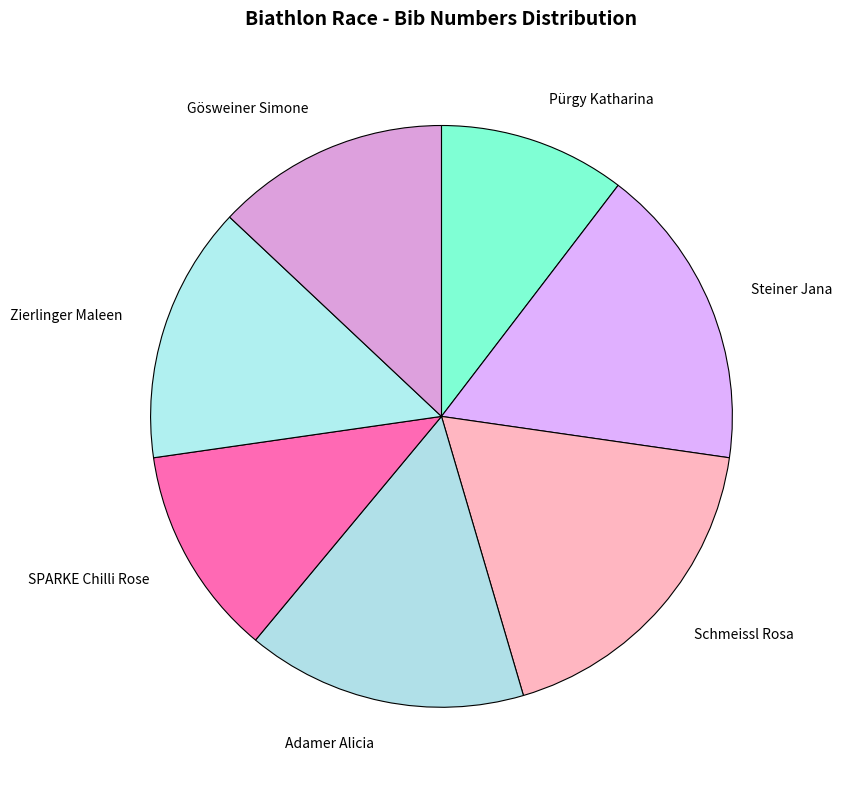

The Zierlinger Maleen slice represents 3% of the pie. True or false?

False